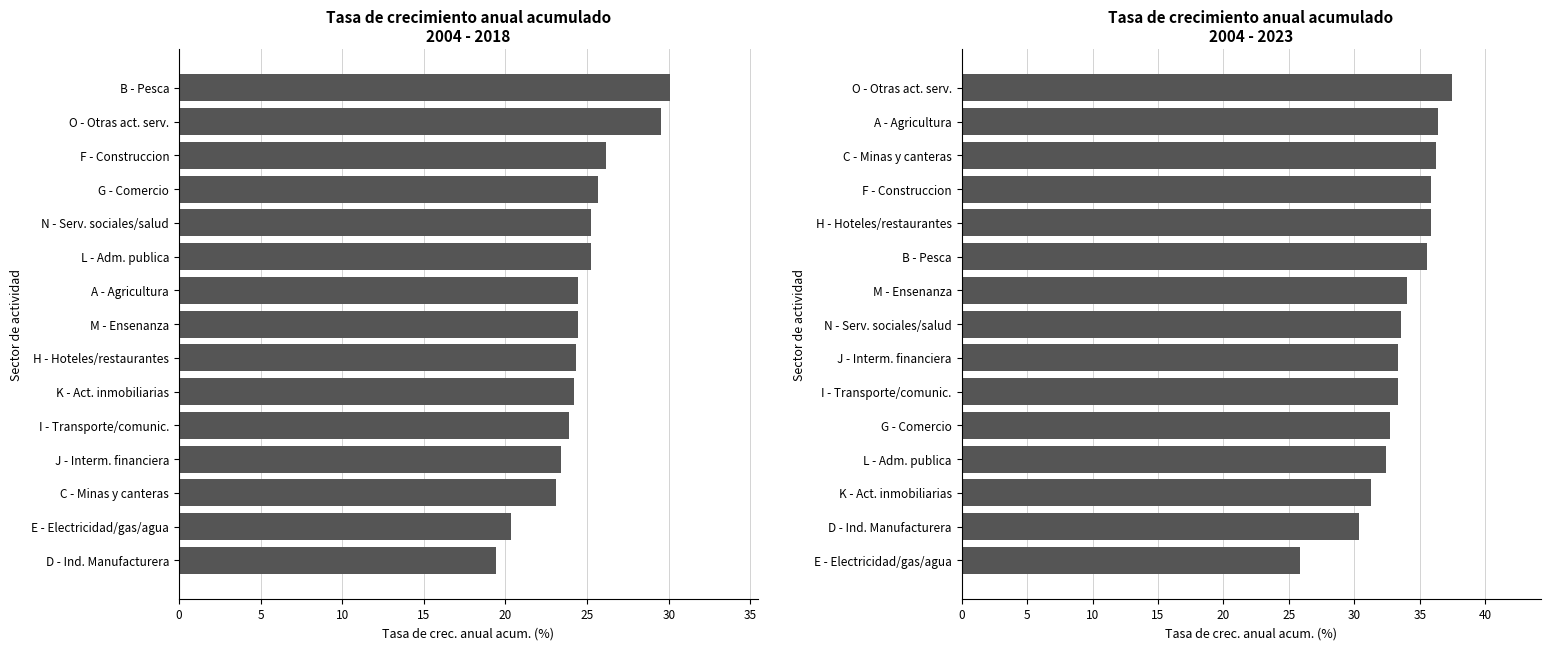

Reading left to right, list all the values displayed in this chart.

Tasa anual acum. 2004-2018: 19.4	20.3	23.1	23.4	23.9	24.2	24.3	24.4	24.5	25.2	25.2	25.6	26.1	29.5	30.1
Tasa anual acum. 2004-2023: 25.8	30.4	31.2	32.4	32.7	33.3	33.4	33.6	34.0	35.6	35.8	35.9	36.2	36.4	37.5